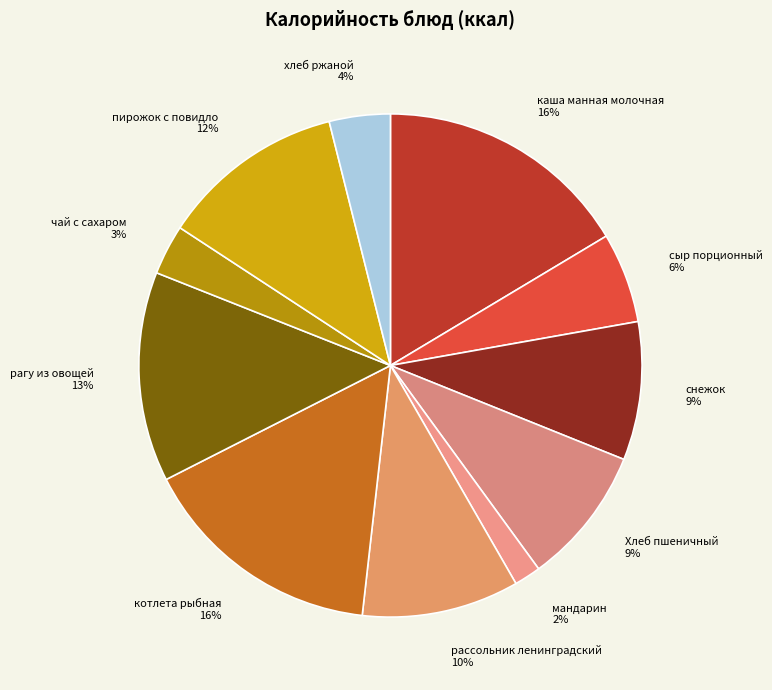

How many slices are in this pie chart?

11